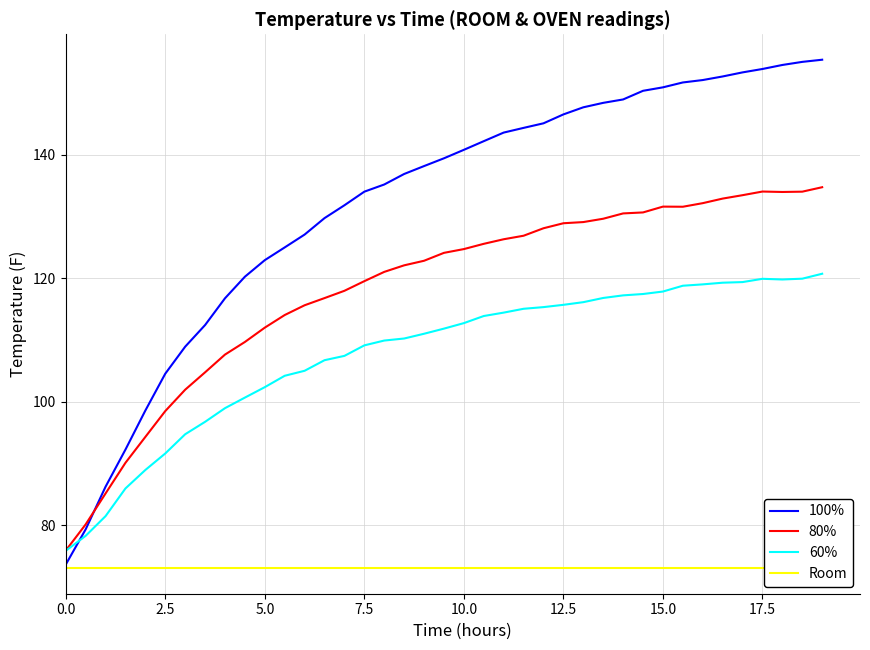

What is the greatest value displayed?

155.3